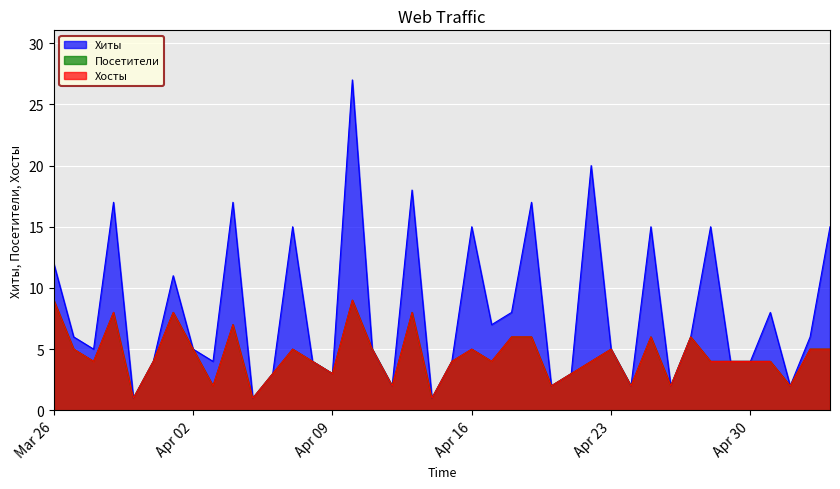

At which category is the sum across all series the highest?

2024-04-10